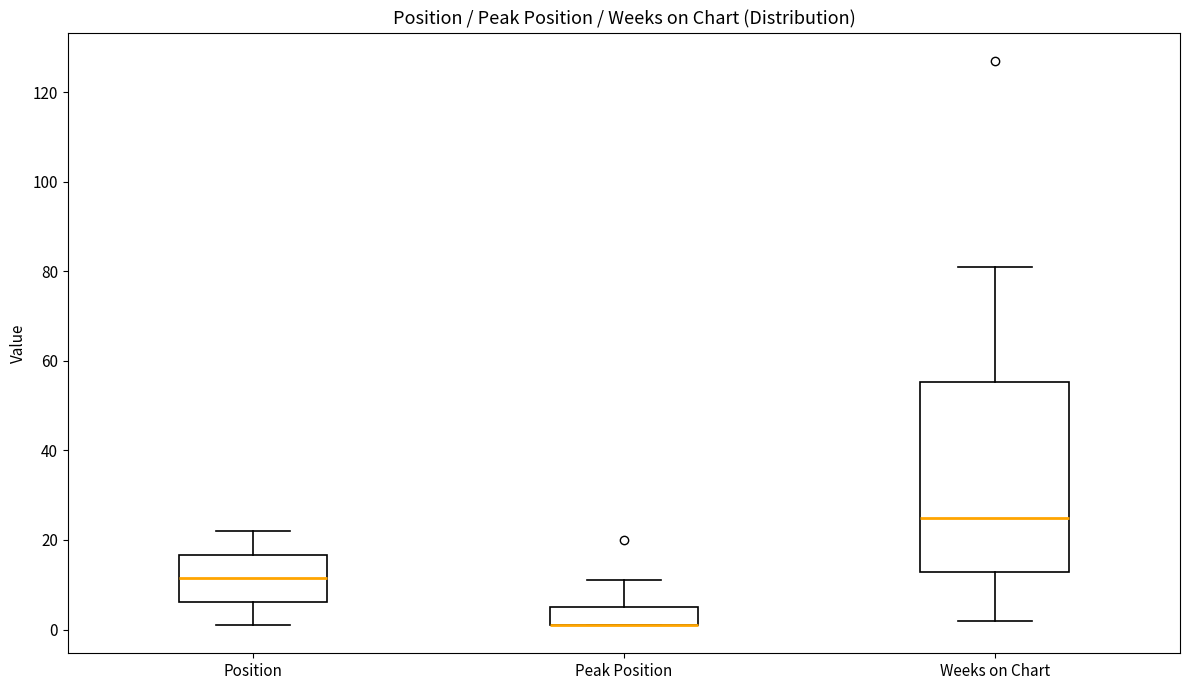

Where does the lower whisker of the box for Weeks on Chart end on the y-axis? The values are not printed on the chart, so give them approximately, as read against the axis.

2